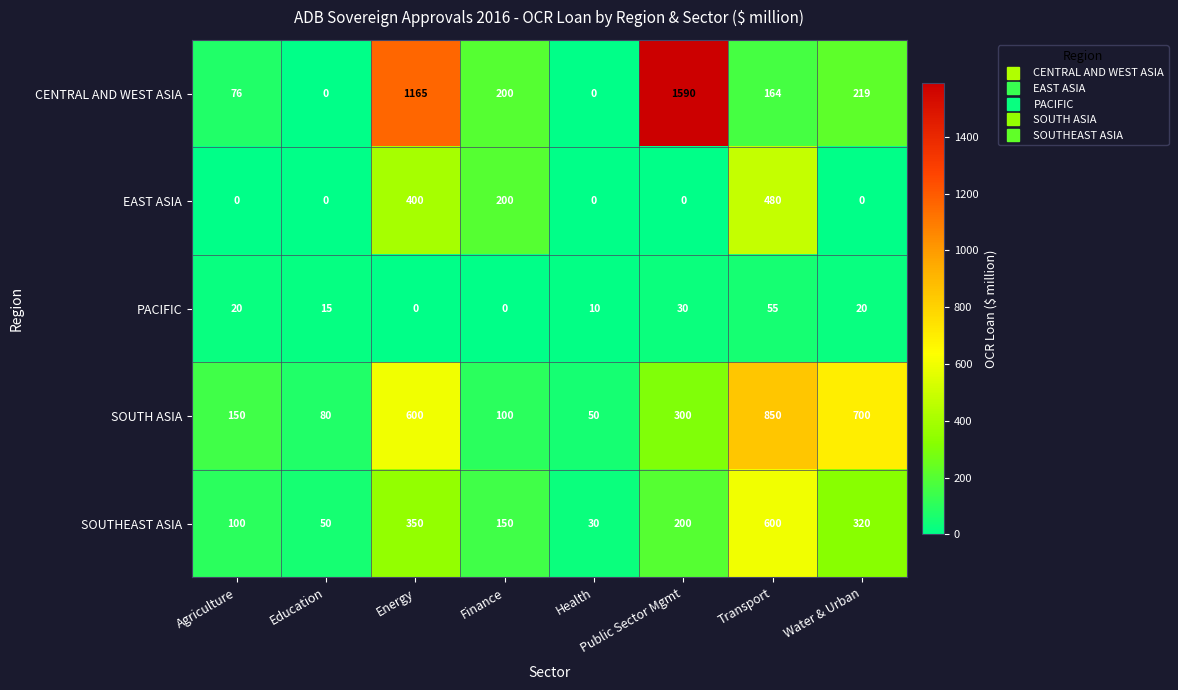

What value does the CENTRAL AND WEST ASIA series have at Public Sector Mgmt, to the nearest 100?

1600